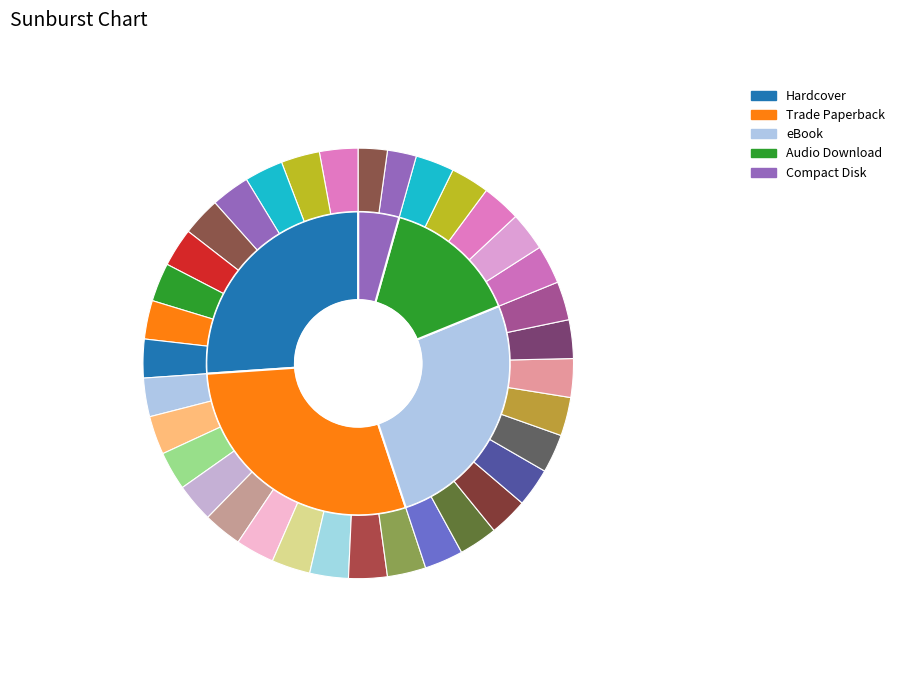

Which has a higher value, eBook or Audio Download?

eBook